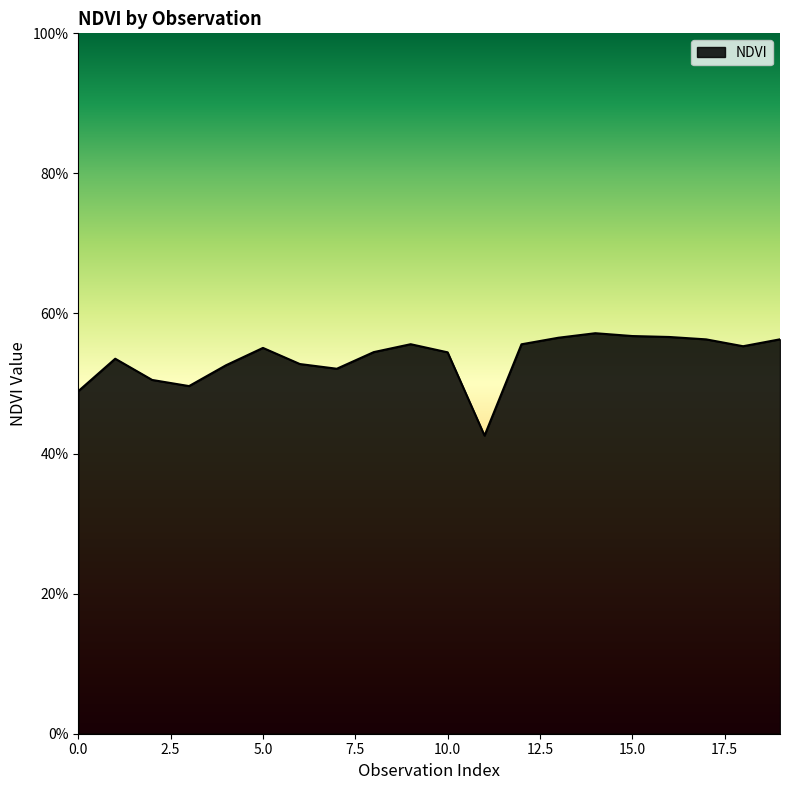

At which category does the chart reach its minimum across all series?

11